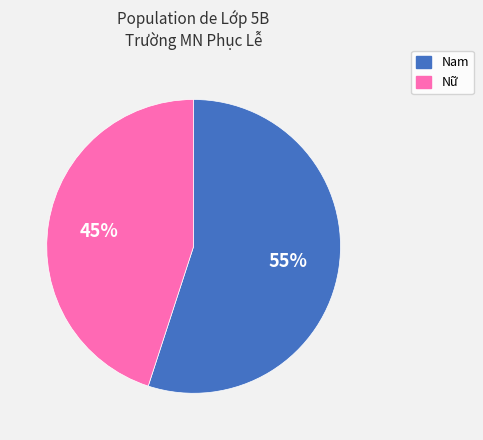

What is the largest slice in the pie chart?

Nam